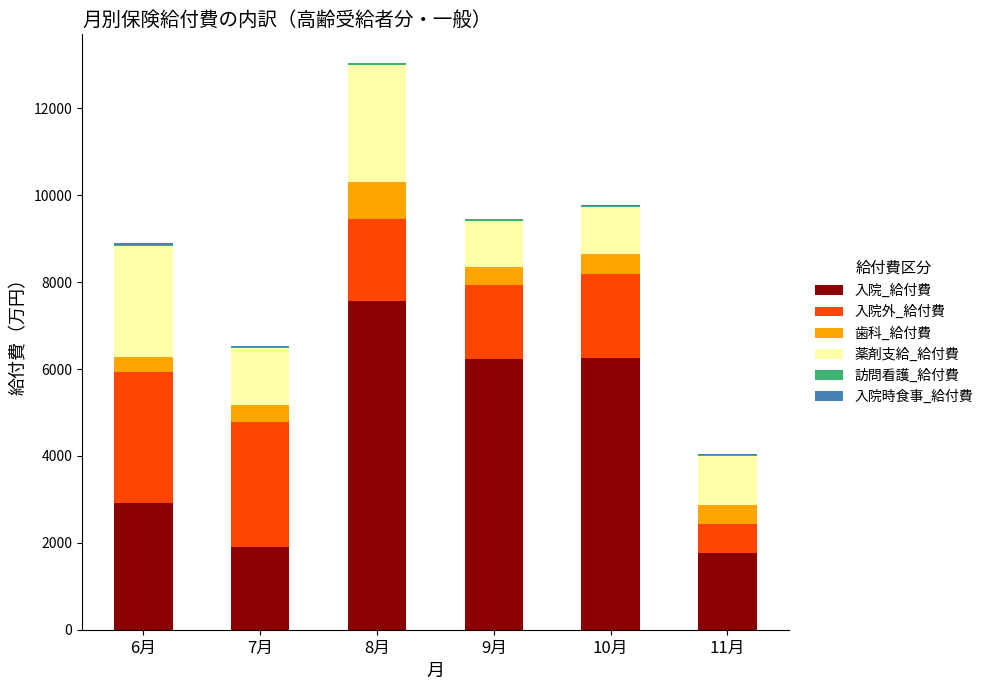

At which category is the sum across all series the highest?

8月